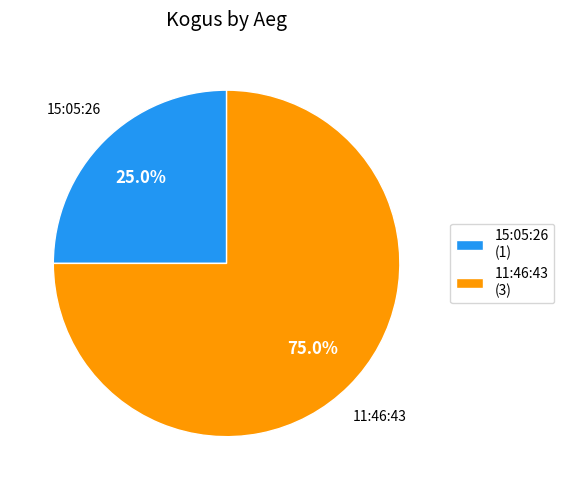

What is the ratio of the value at 15:05:26 to the value at 11:46:43?

0.3